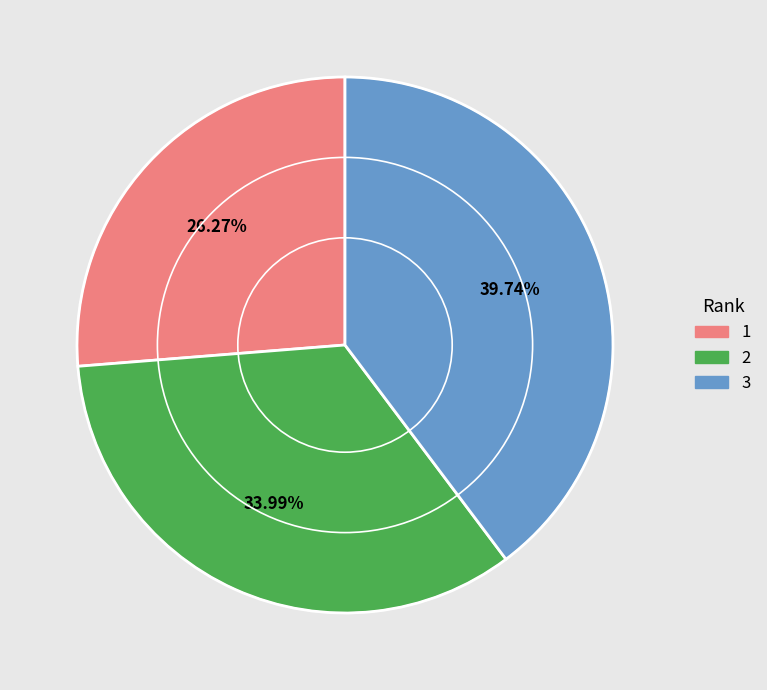

To the nearest percent, what is the combined percentage of 1 and 3?

66%